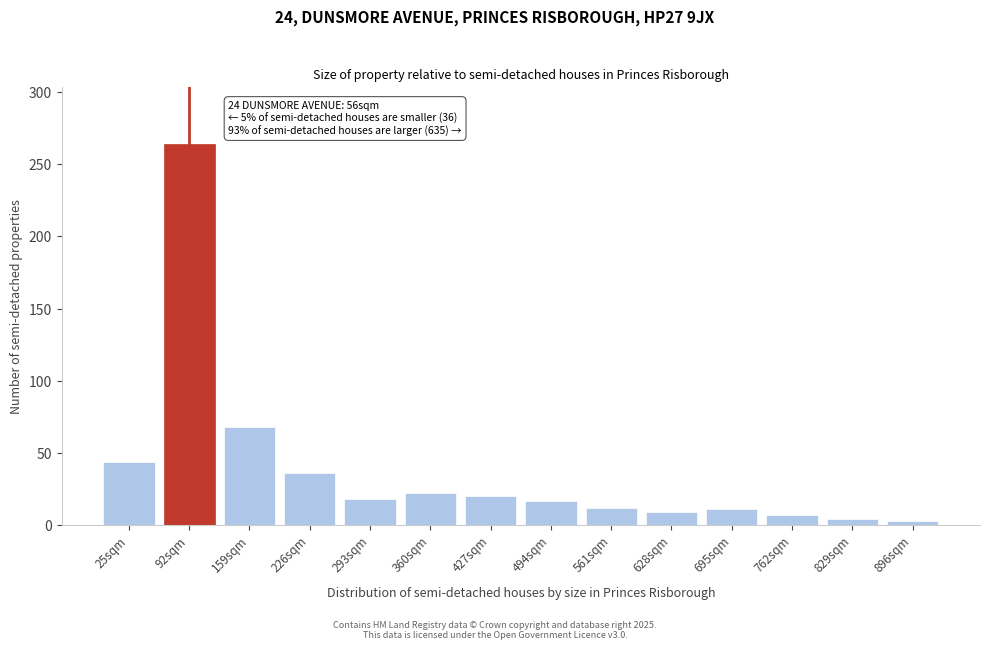

What is the label of the 11th bar from the left?

695sqm